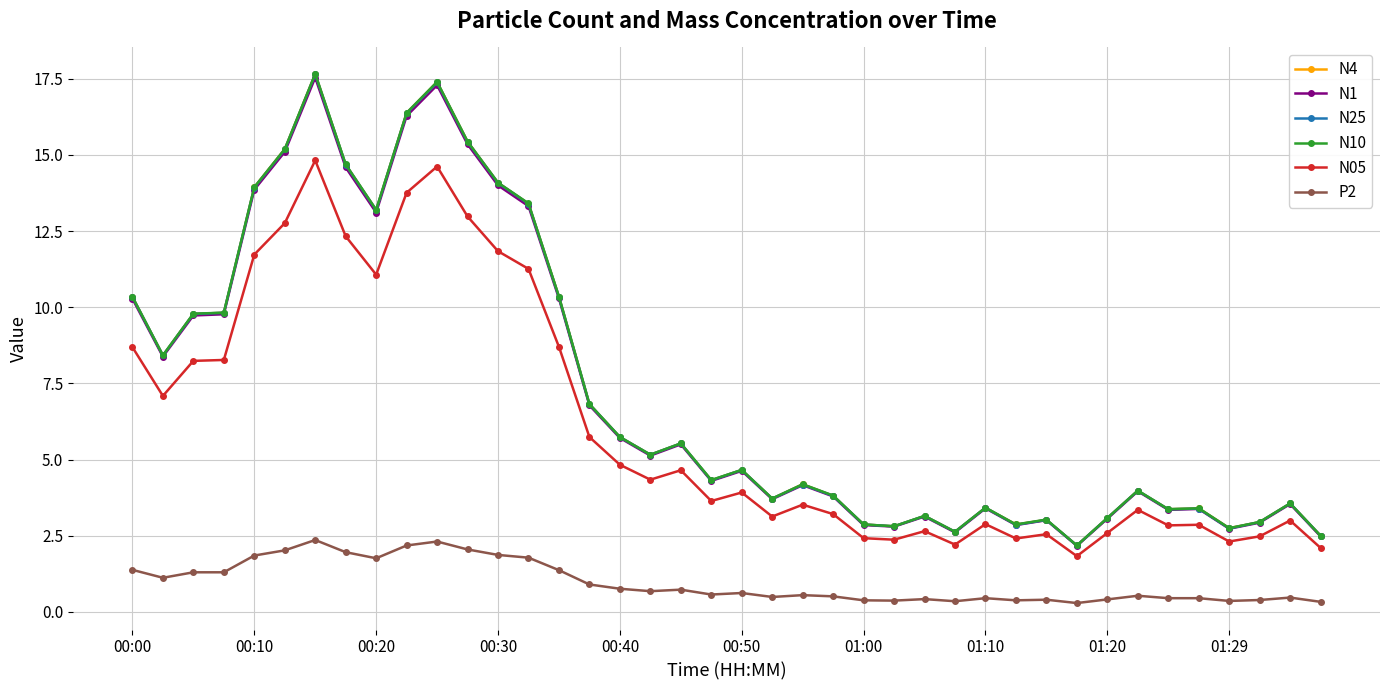

What is the value of the P2 point at the 9th from the left?

1.8